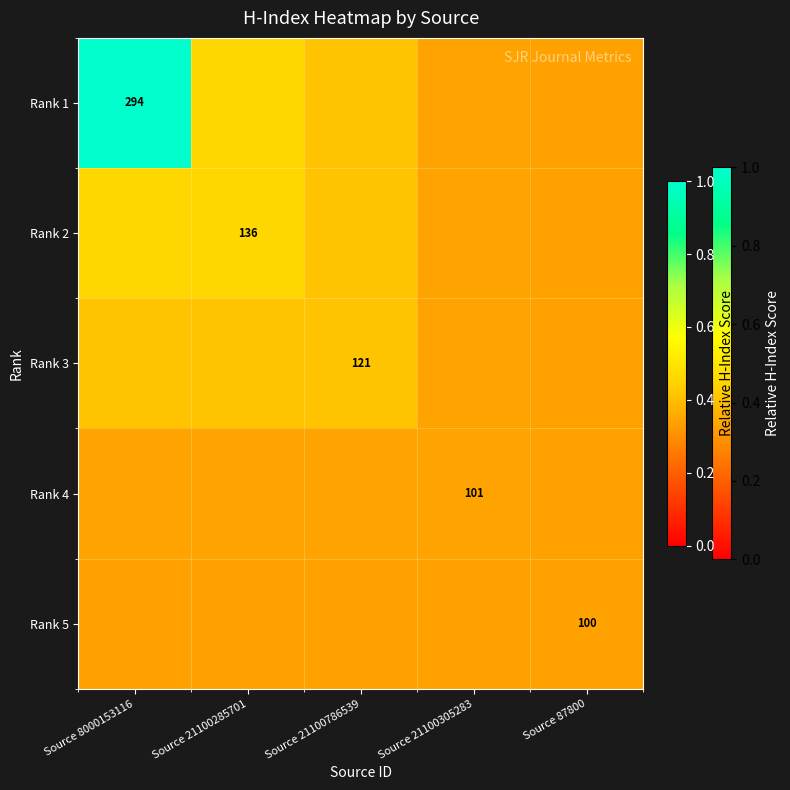

What is the sum of the Rank 1 values at Source 87800 and Source 21100786539?

0.8